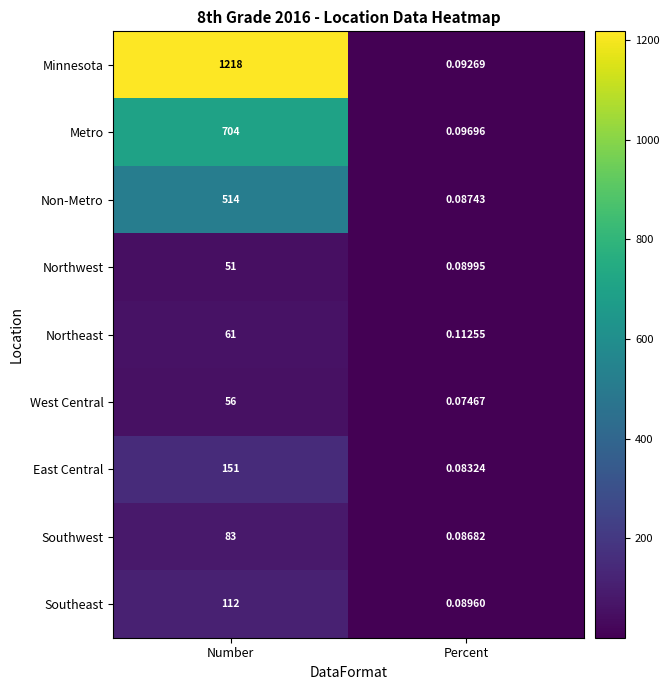

Is the value of East Central at Percent greater than the value of Southwest at Percent?

No